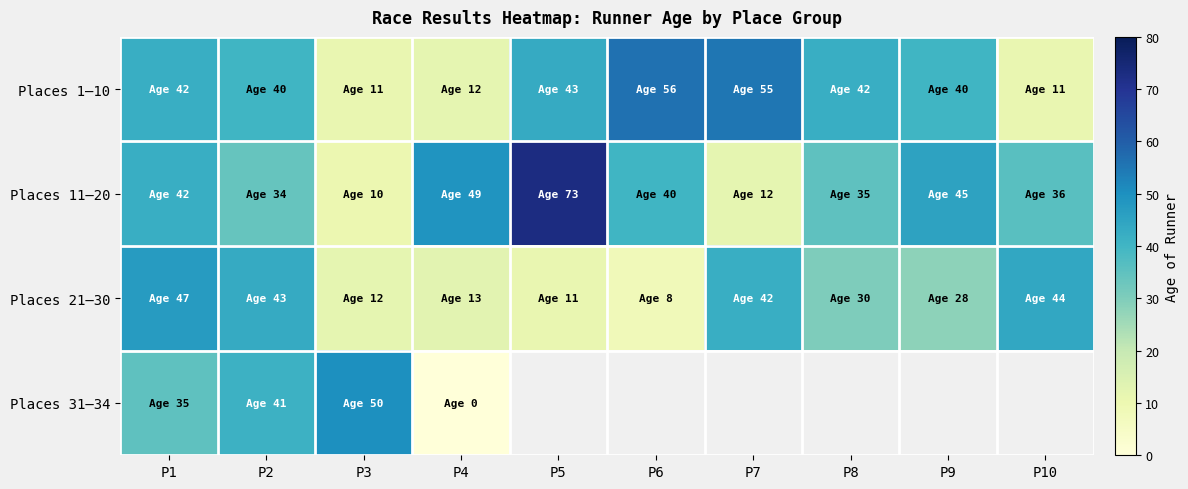

List the series in order of their peak value, lowest first.

Places 21–30, Places 31–34, Places 1–10, Places 11–20